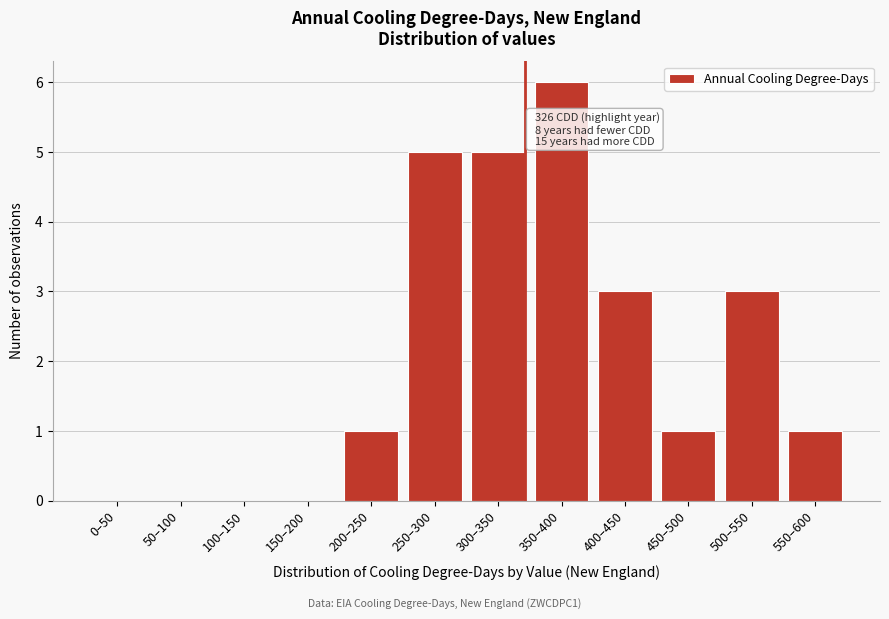

Reading left to right, transcribe all the data shown in this chart.

0–50=0	50–100=0	100–150=0	150–200=0	200–250=1	250–300=5	300–350=5	350–400=6	400–450=3	450–500=1	500–550=3	550–600=1